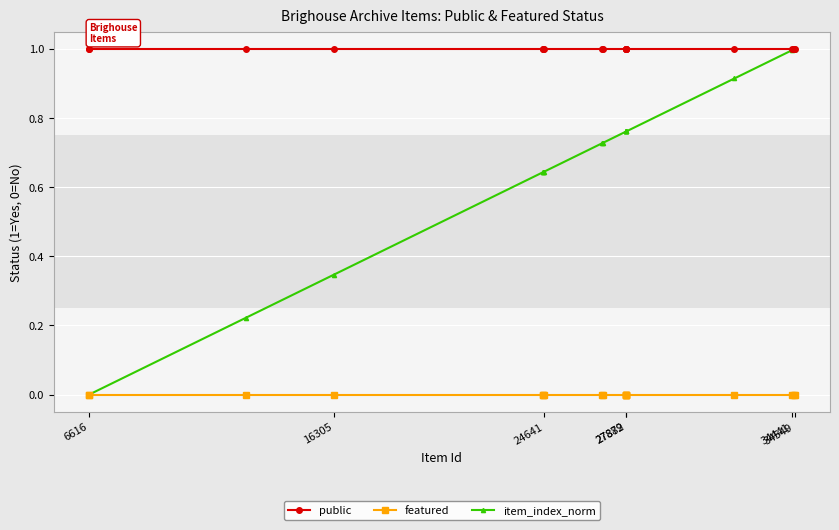

What is the average value of the public series?

1.0